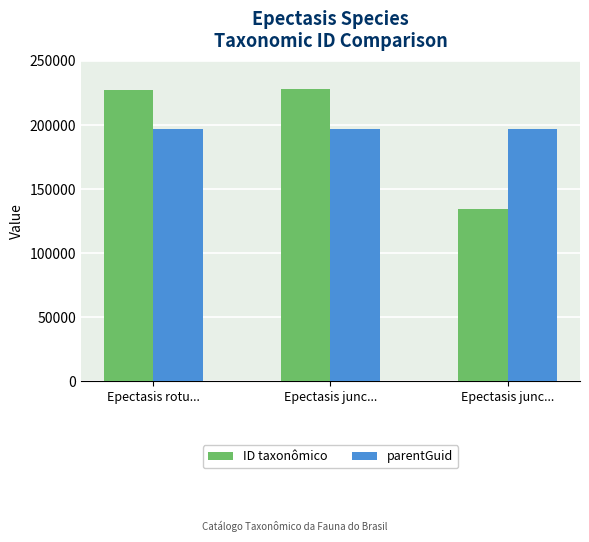

Reading left to right, extract all data points from this chart.

ID taxonômico: 227283	227866	134459
parentGuid: 196556	196556	196556